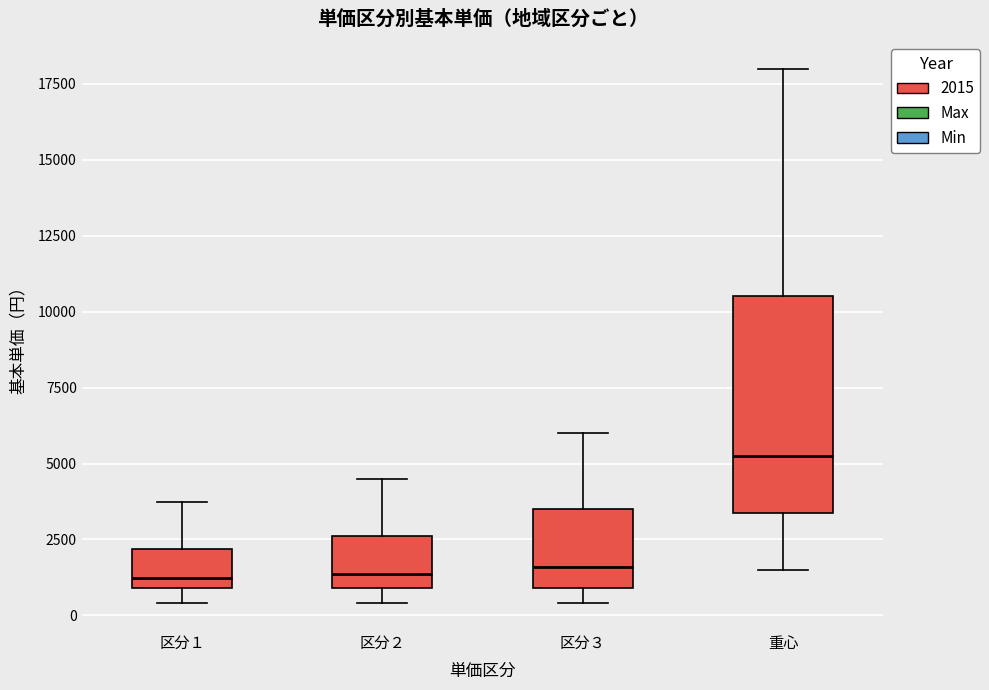

Reading left to right, transcribe this box plot: for each box, give where its median line is, the range the box spans, and where its two whiskers end, as read against the y-axis. The values are not printed on the chart, so give them approximately, as read against the axis.

区分１: median 1000 (just above the box's lower edge), box 1000 to 2000, whiskers 500 to 4000
区分２: median 1500, box 1000 to 2500, whiskers 500 to 4500
区分３: median 1500, box 1000 to 3500, whiskers 500 to 6000
重心: median 5500, box 3500 to 10500, whiskers 1500 to 18000